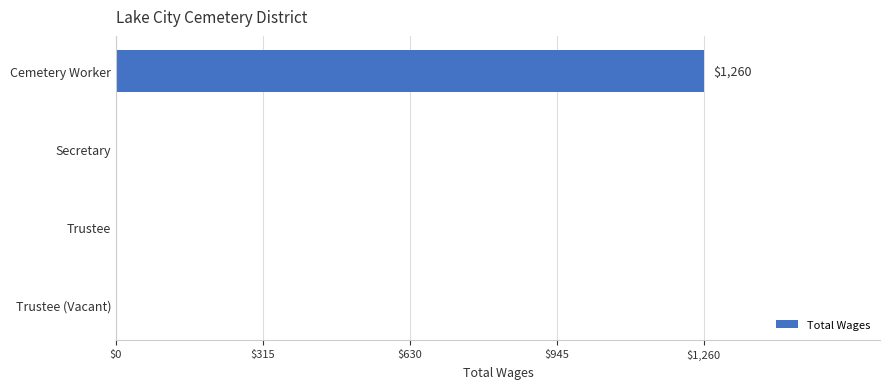

How many distinct data groups are displayed?

1